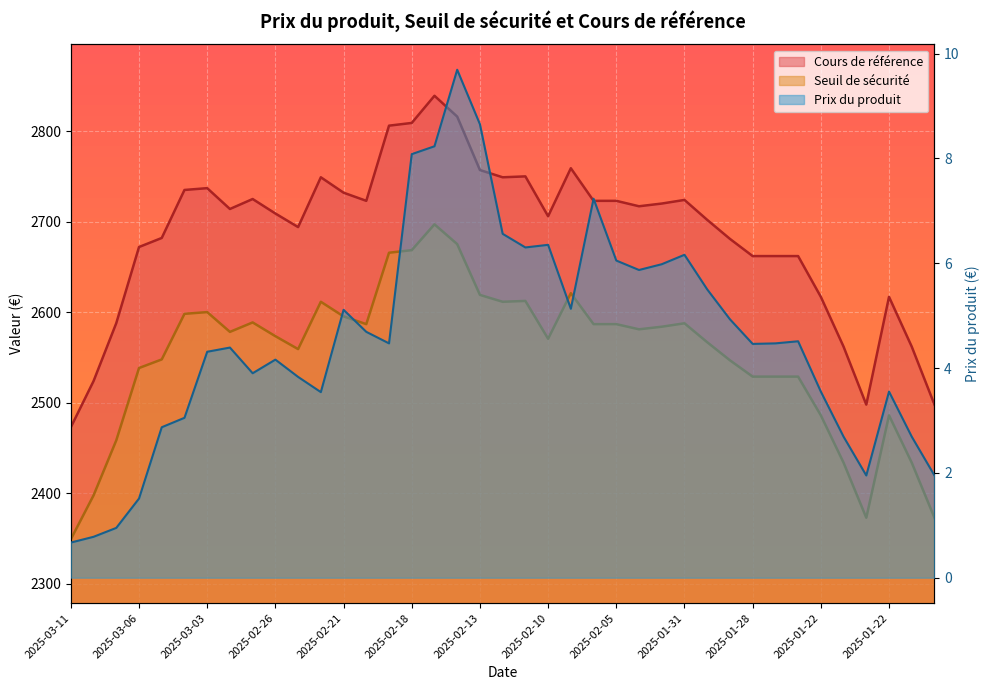

List the labels in order of Seuil de sécurité value, smallest first.

2025-03-11, 2025-01-20, 2025-01-20, 2025-03-10, 2025-01-21, 2025-01-21, 2025-03-07, 2025-01-22, 2025-01-22, 2025-01-28, 2025-01-27, 2025-01-24, 2025-03-06, 2025-01-29, 2025-03-05, 2025-02-25, 2025-01-30, 2025-02-10, 2025-02-26, 2025-02-28, 2025-02-04, 2025-02-03, 2025-02-20, 2025-02-06, 2025-02-05, 2025-01-31, 2025-02-27, 2025-02-21, 2025-03-04, 2025-03-03, 2025-02-24, 2025-02-12, 2025-02-11, 2025-02-13, 2025-02-07, 2025-02-19, 2025-02-18, 2025-02-14, 2025-02-17